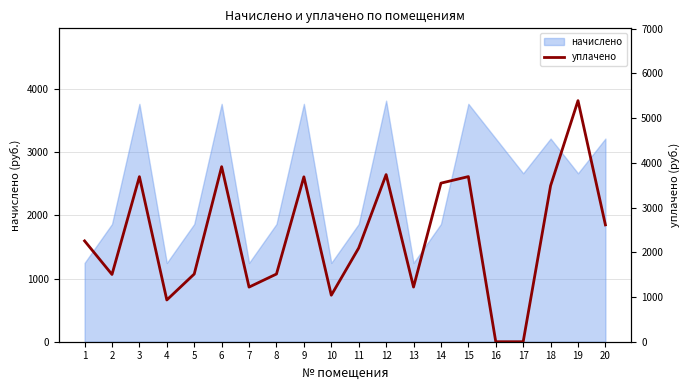

Reading left to right, what are all the values shown in this chart?

1=2254.5	2=1504.3	3=3691.0	4=933.8	5=1513.8	6=3914.2	7=1221.4	8=1513.8	9=3687.2	10=1040.0	11=2096.1	12=3736.8	13=1222.3	14=3545.9	15=3692.5	16=0.0	17=0.0	18=3488.6	19=5390.8	20=2612.8